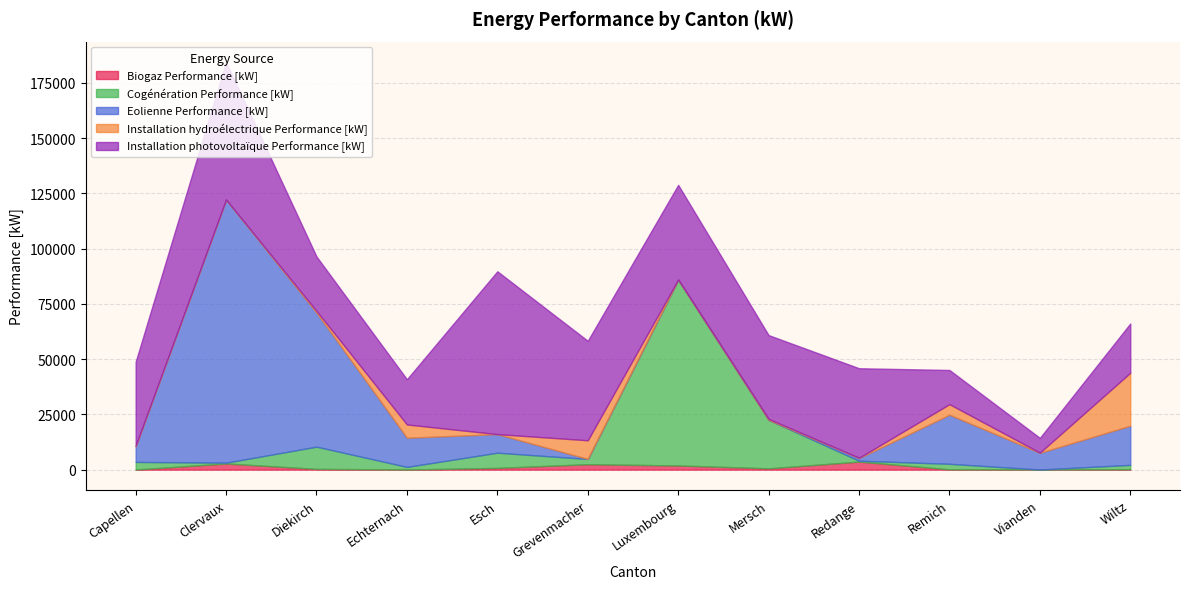

Which has a higher value, Redange or Mersch?

Redange